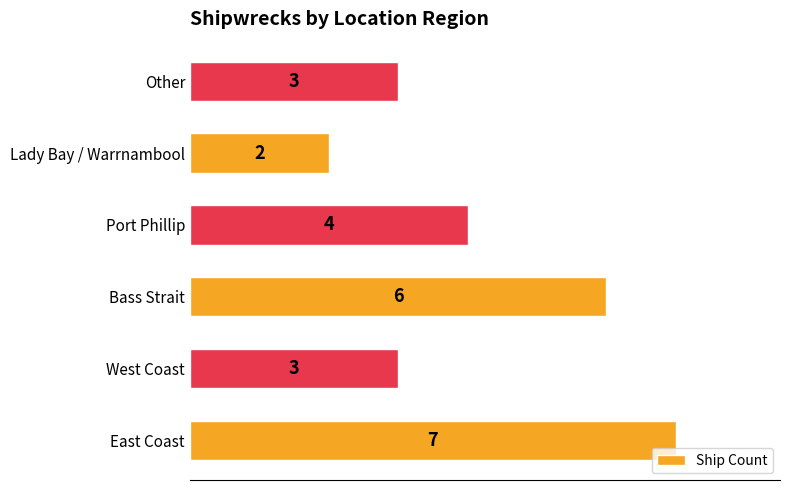

Reading bottom to top, what are all the values shown in this chart?

East Coast=7	West Coast=3	Bass Strait=6	Port Phillip=4	Lady Bay / Warrnambool=2	Other=3